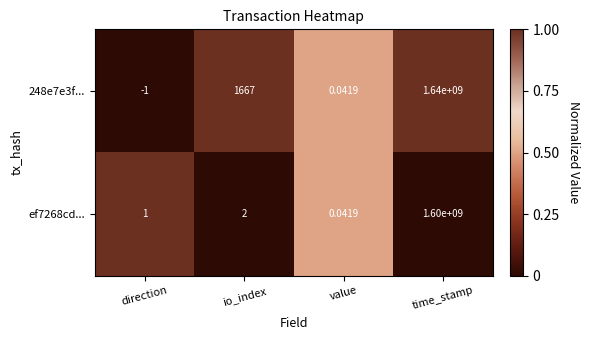

At which category is the sum across all series the highest?

time_stamp